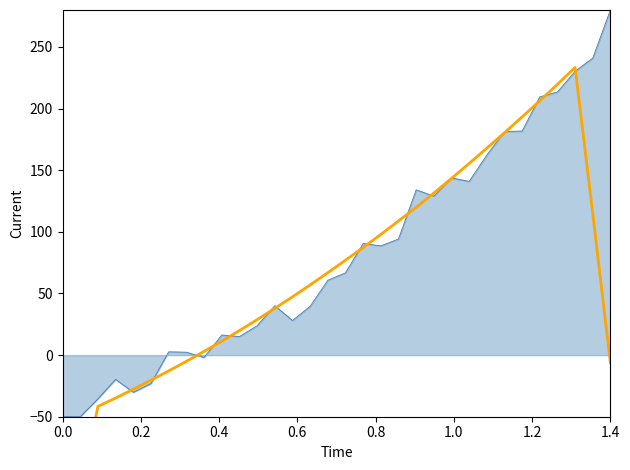

Reading left to right, transcribe all the data shown in this chart.

-183.7	-113.4	-41.6	-34.8	-27.7	-20.4	-12.8	-5.1	3.0	11.3	19.9	28.8	37.9	47.2	56.9	66.9	77.0	87.3	97.9	108.8	120.0	131.4	143.3	155.5	167.9	180.4	193.3	206.4	219.7	233.4	114.9	-6.3